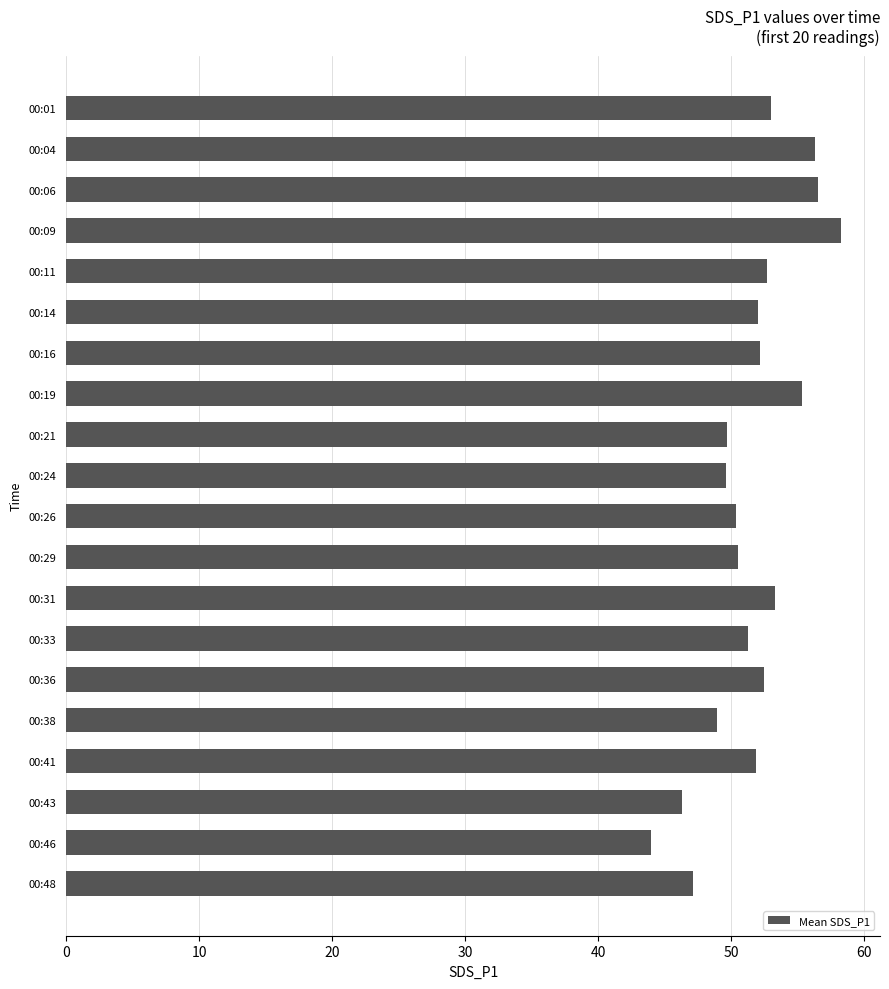

True or false: the data shows 56.5 at 00:06.

True